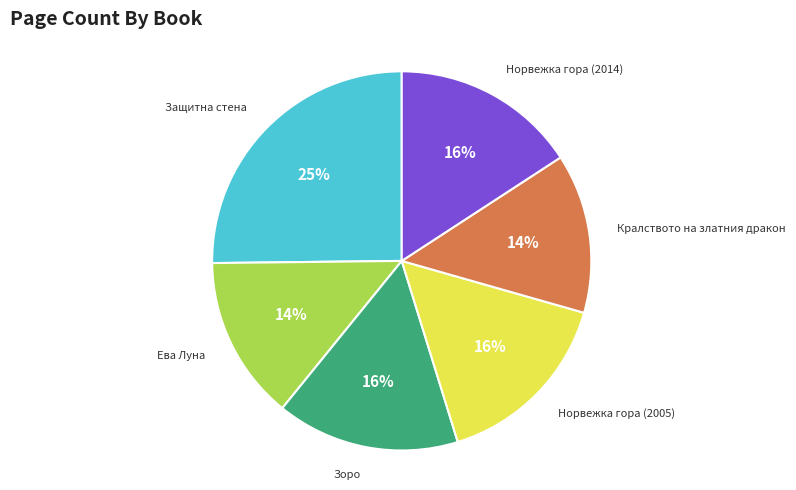

How many segments does this pie chart have?

6